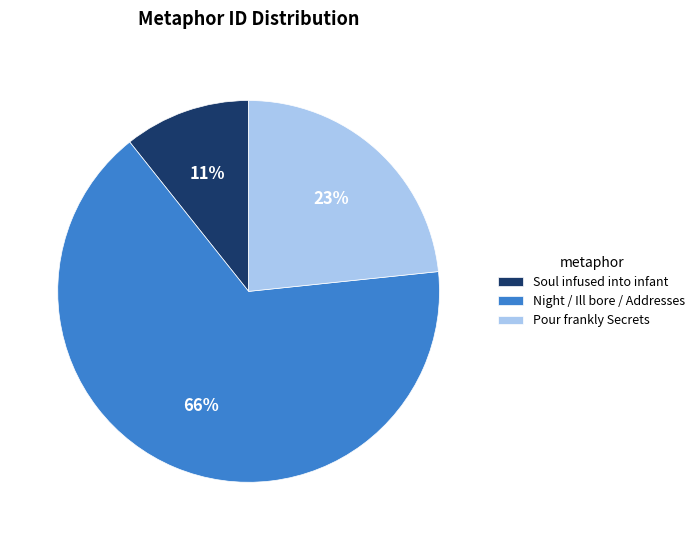

True or false: Pour frankly Secrets accounts for 38% of the total.

False